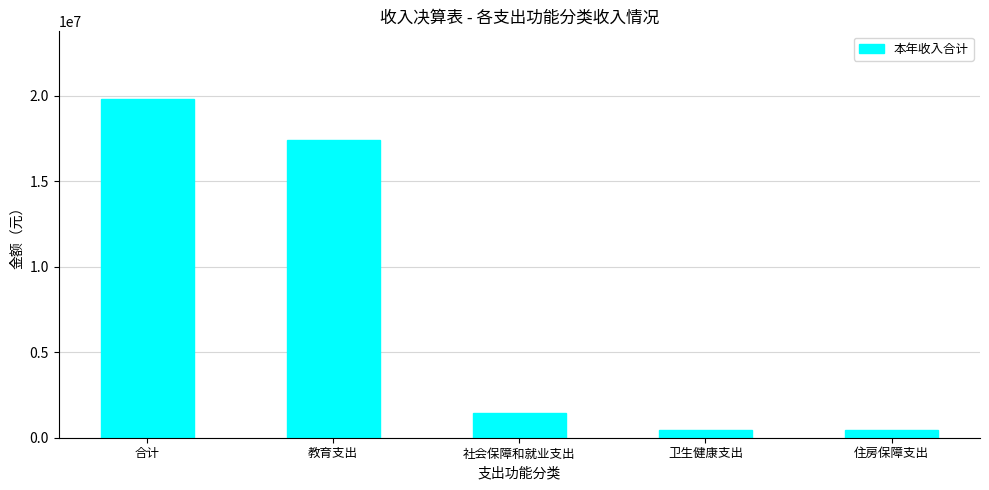

How many values exceed 1437523?

3